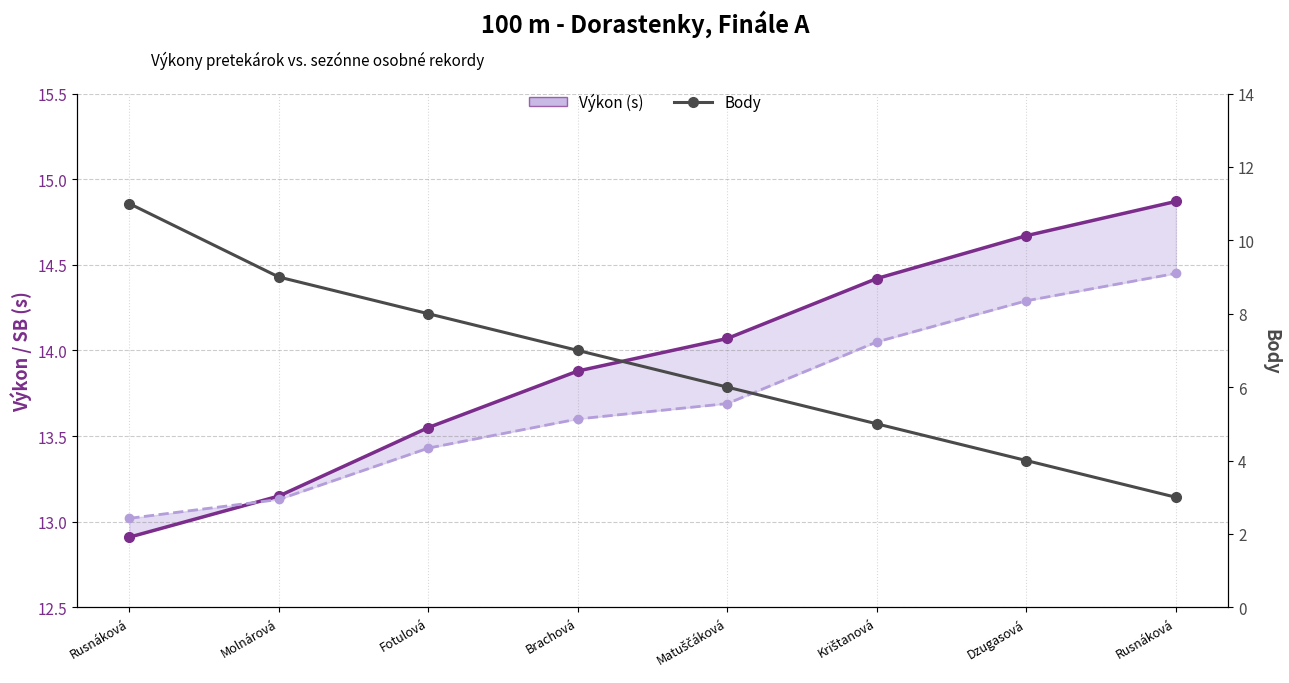

Reading left to right, what are all the values shown in this chart?

Výkon (s): 12.9	13.2	13.6	13.9	14.1	14.4	14.7	14.9
SB (s): 13.0	13.1	13.4	13.6	13.7	14.1	14.3	14.4
Body: 11.0	9.0	8.0	7.0	6.0	5.0	4.0	3.0